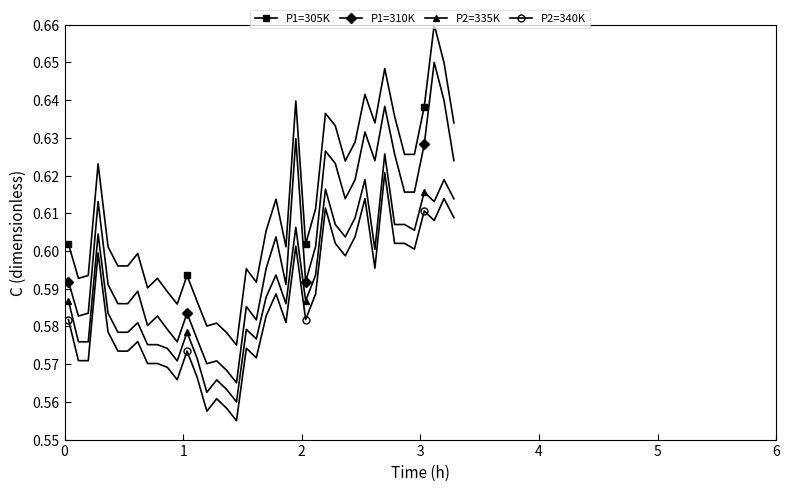

What is the difference between the maximum and minimum values in the P1=305K series?

0.1